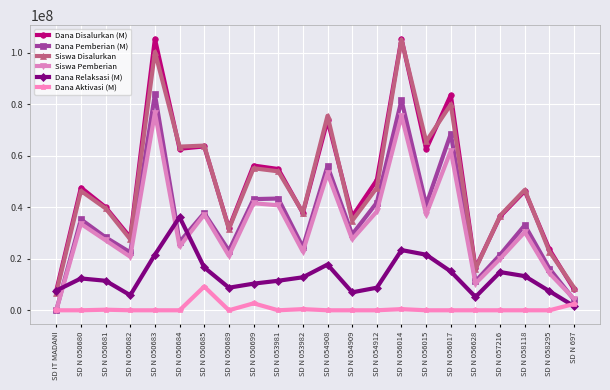

True or false: Dana Relaksasi (M) and Dana Pemberian (M) cross at least once.

True